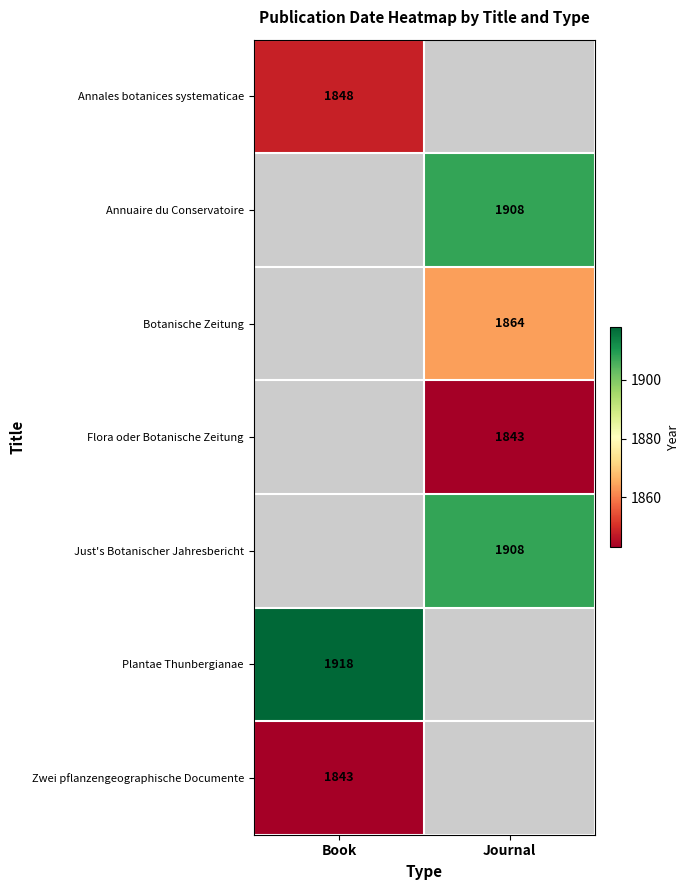

The Plantae Thunbergianae series shows 3236 at Book. True or false?

False